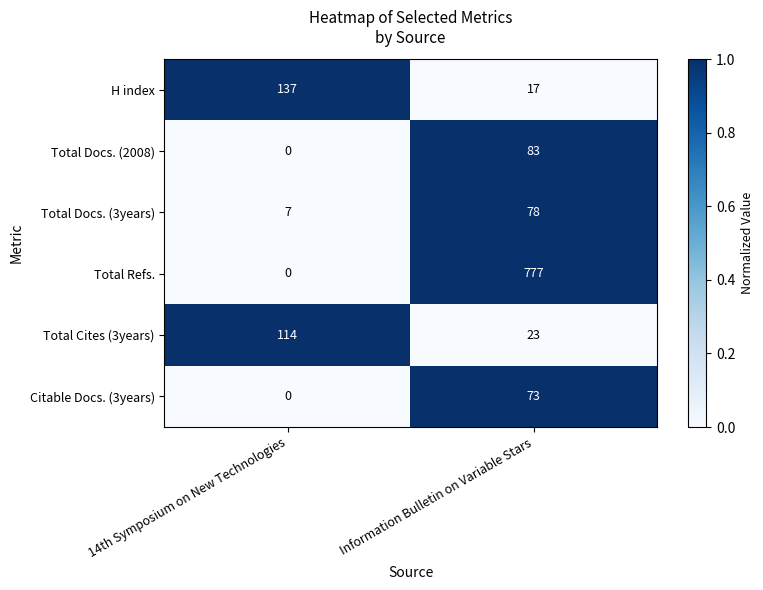

What is the spread (max minus min) of values at Information Bulletin on Variable Stars?

760